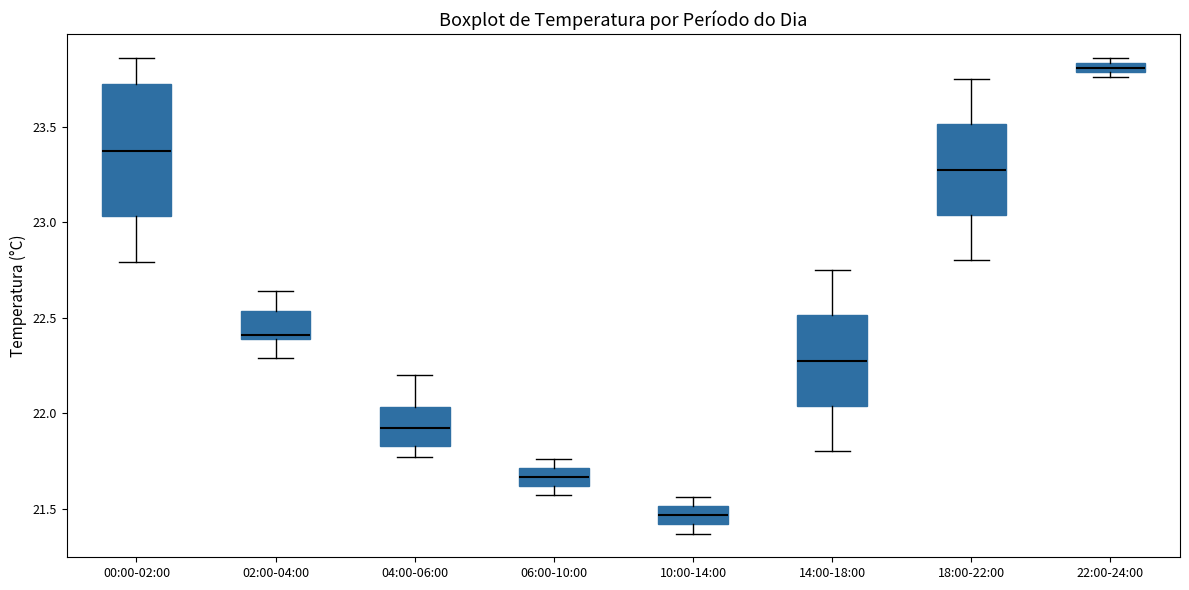

Which box has the highest median line?

22:00-24:00